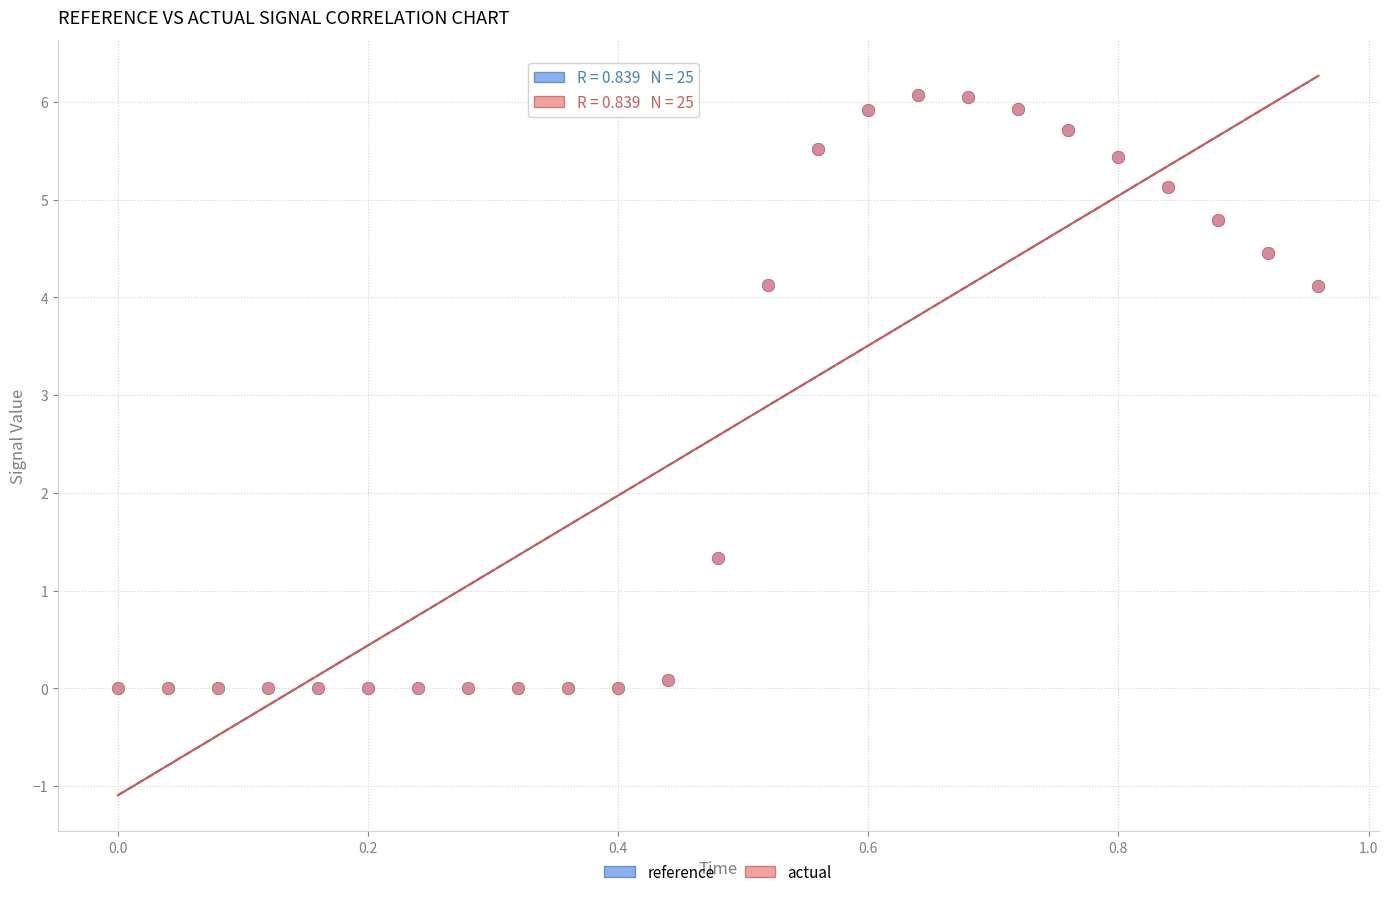

What are all the series names shown in the legend?

reference, actual